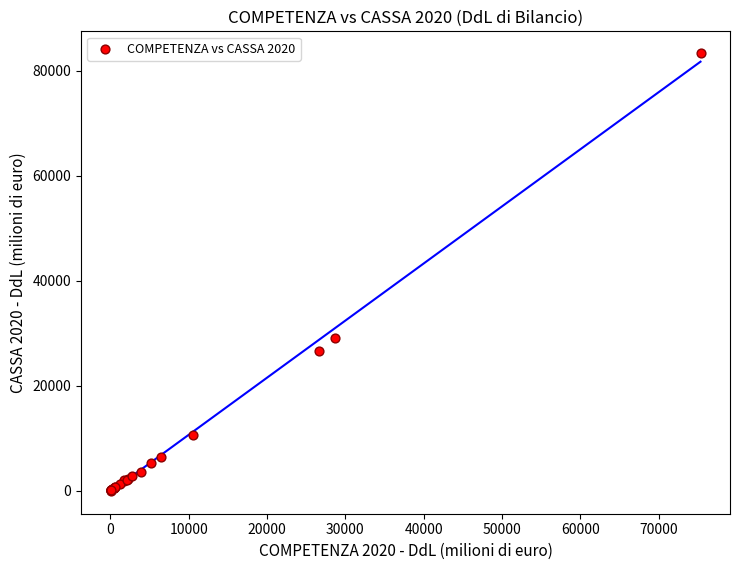

What Y value in the scatter plot is closest to 41676?

28998.9